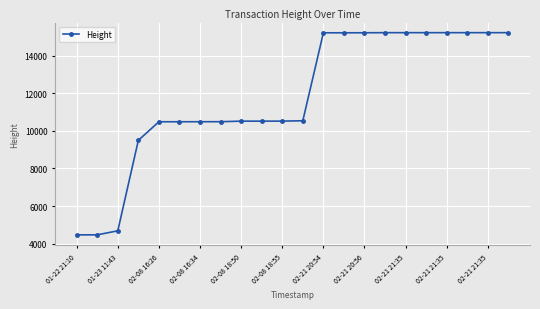

What is the maximum value shown in the chart?

15216